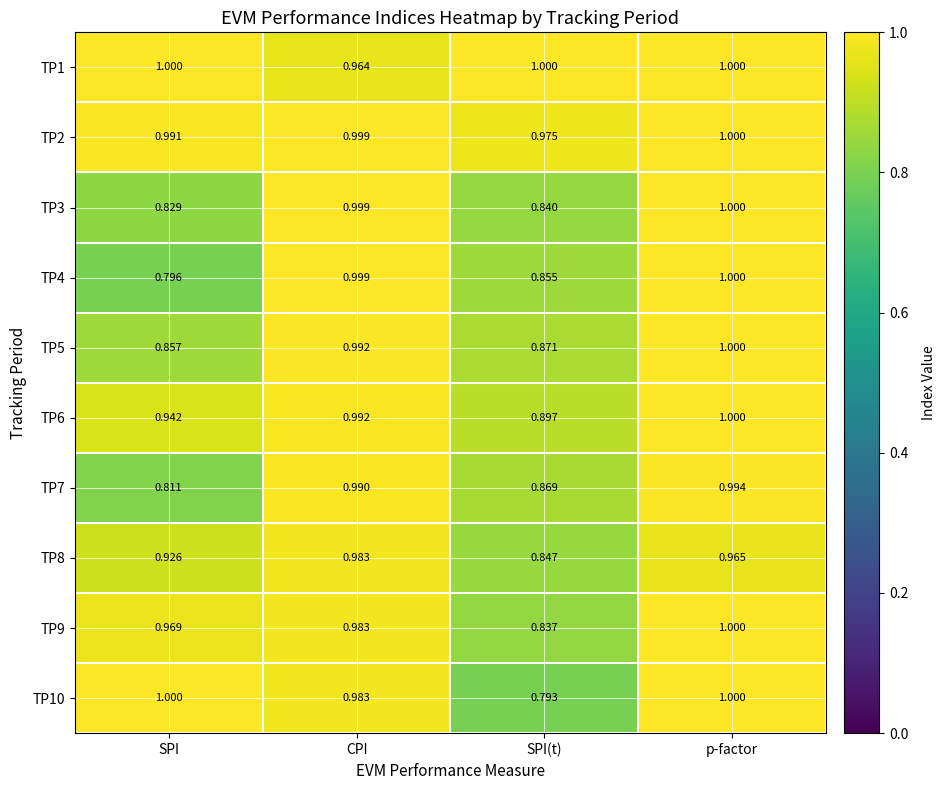

At which category is the sum across all series the highest?

p-factor